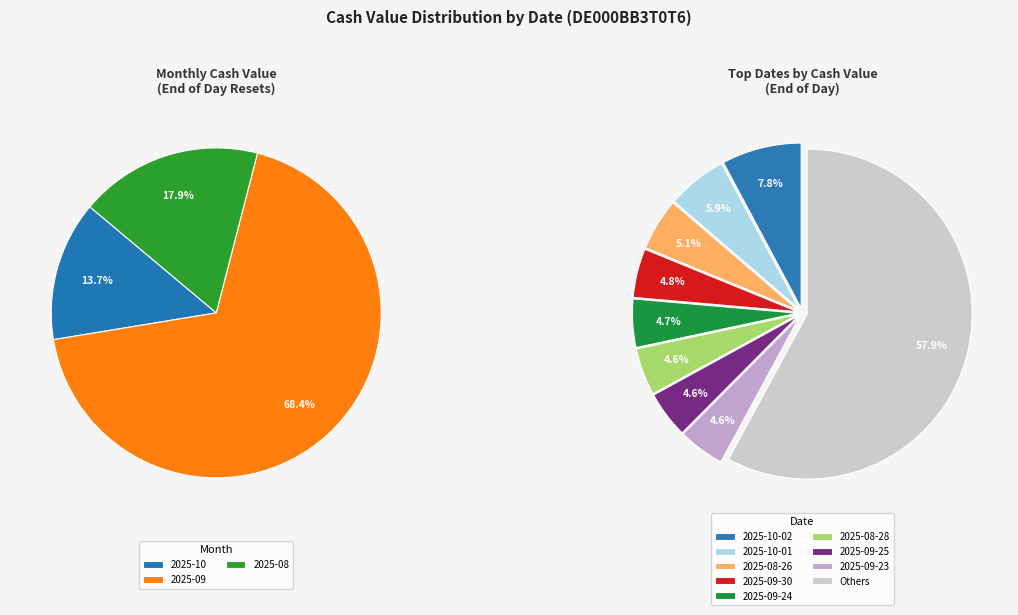

True or false: 2025-09-10 accounts for 2% of the total.

True